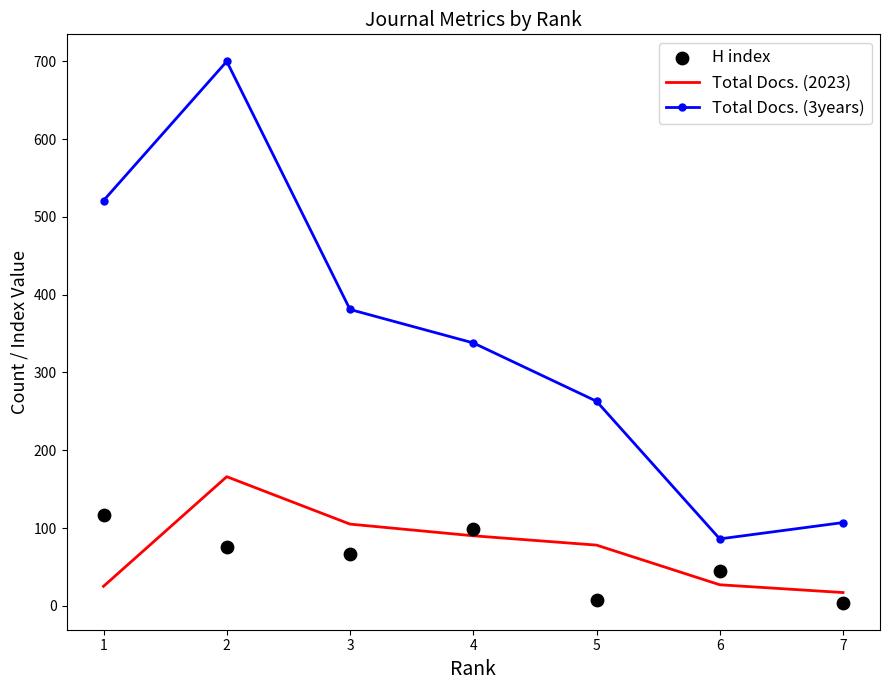

What are all the series names shown in the legend?

Total Docs. (2023), Total Docs. (3years), H index